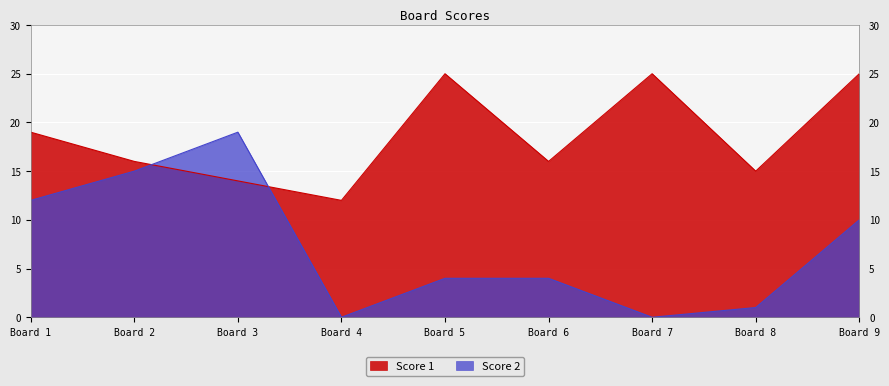

At how many categories does at least one series exceed 11?

9